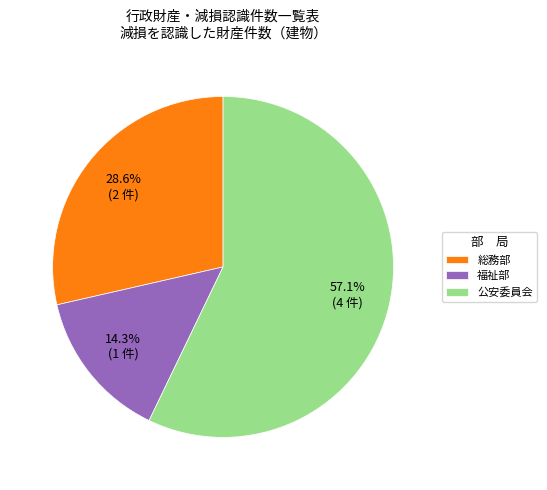

What is the ratio of the value at 公安委員会 to the value at 総務部?

2.0